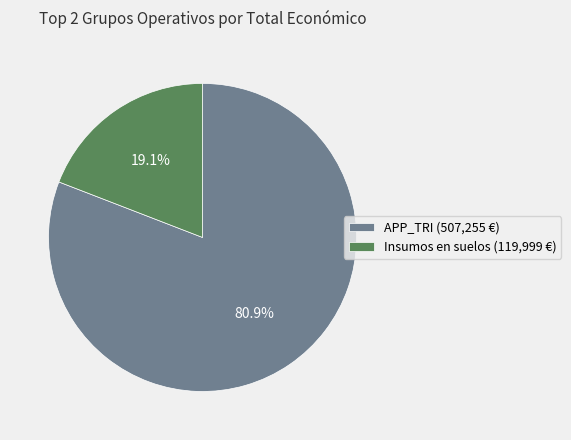

Count the number of slices in the pie.

2